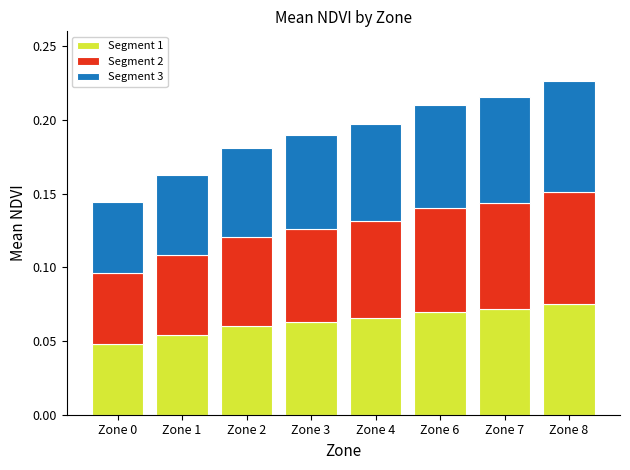

What is the value of the Segment 1 bar at the 8th from the left?

0.1